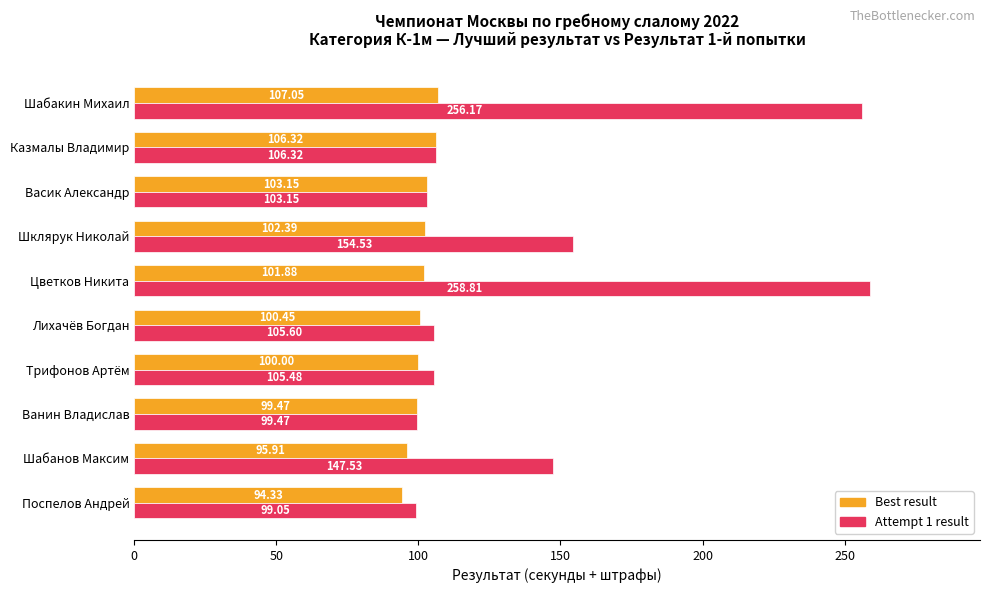

What are all the series names shown in the legend?

Best result, Attempt 1 result